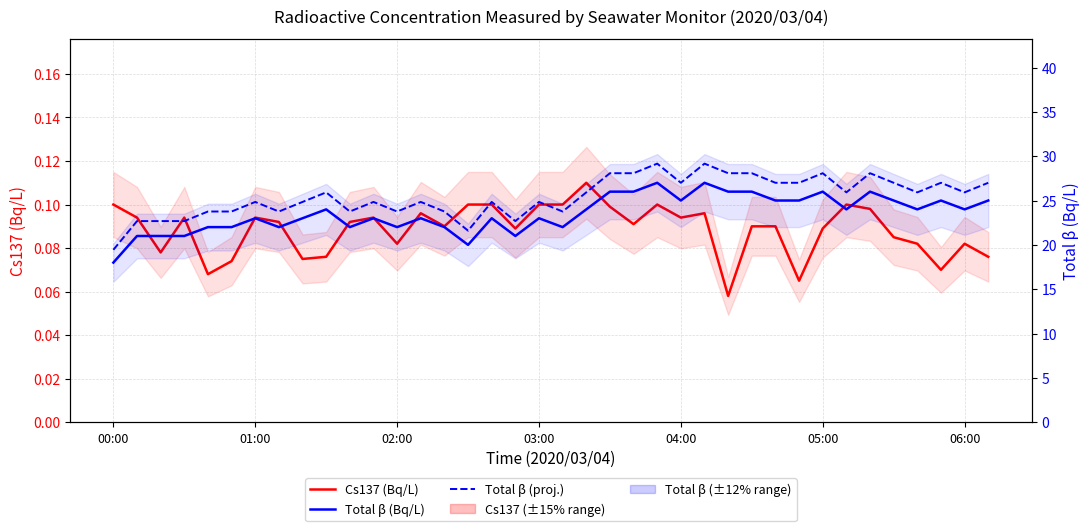

True or false: Total β (proj.) and Total β (Bq/L) intersect in this chart.

False